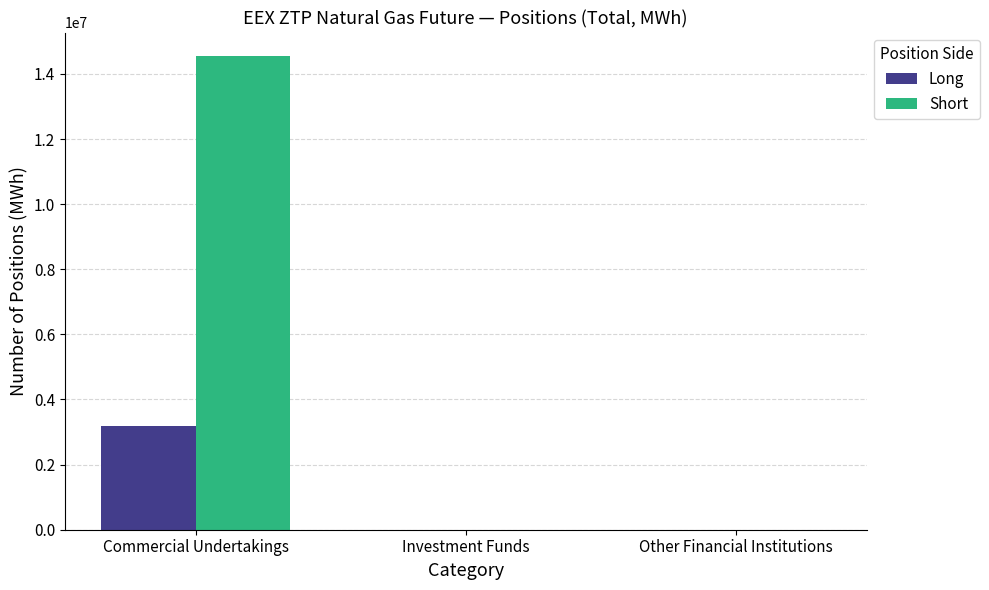

What is the highest value of the Short series?

14543475